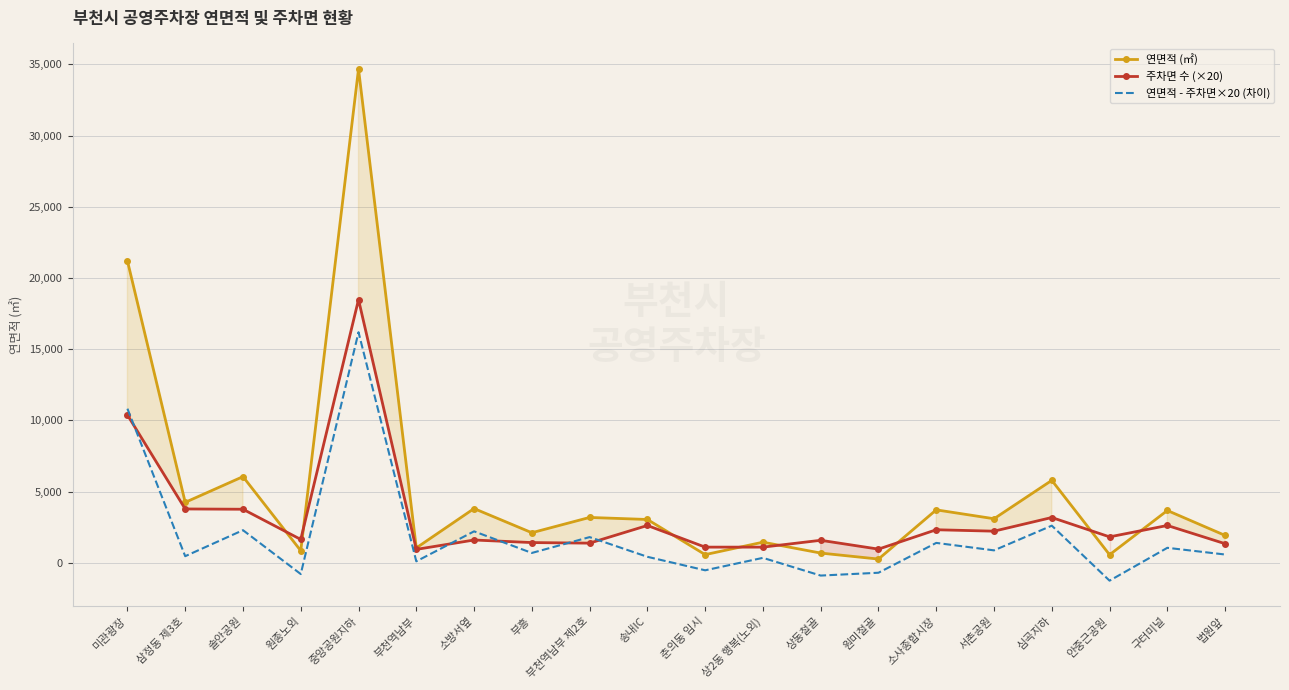

Rank the categories by 주차면 수 (×20) value from lowest to highest.

부천역남부, 원미철골, 춘의동 임시, 상2동 행복(노외), 법원앞, 부천역남부 제2호, 부흥, 상동철골, 소방서옆, 원종노외, 안중근공원, 서촌공원, 소사종합시장, 송내IC, 구터미널, 심곡지하, 솔안공원, 삼정동 제3호, 미관광장, 중앙공원지하